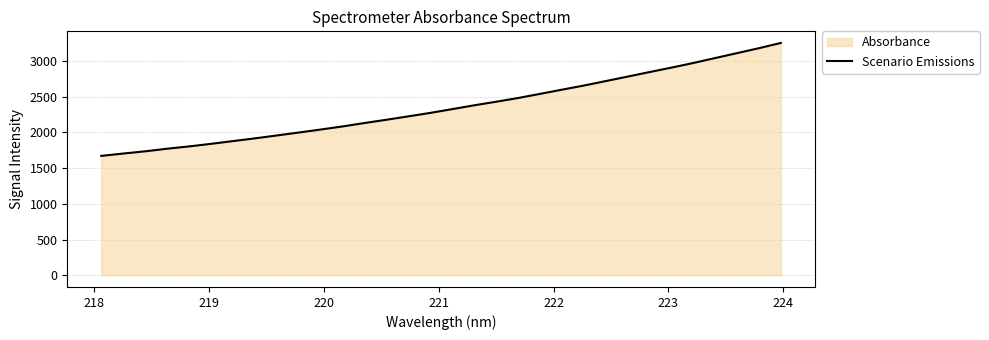

Count the number of data series in this chart.

1